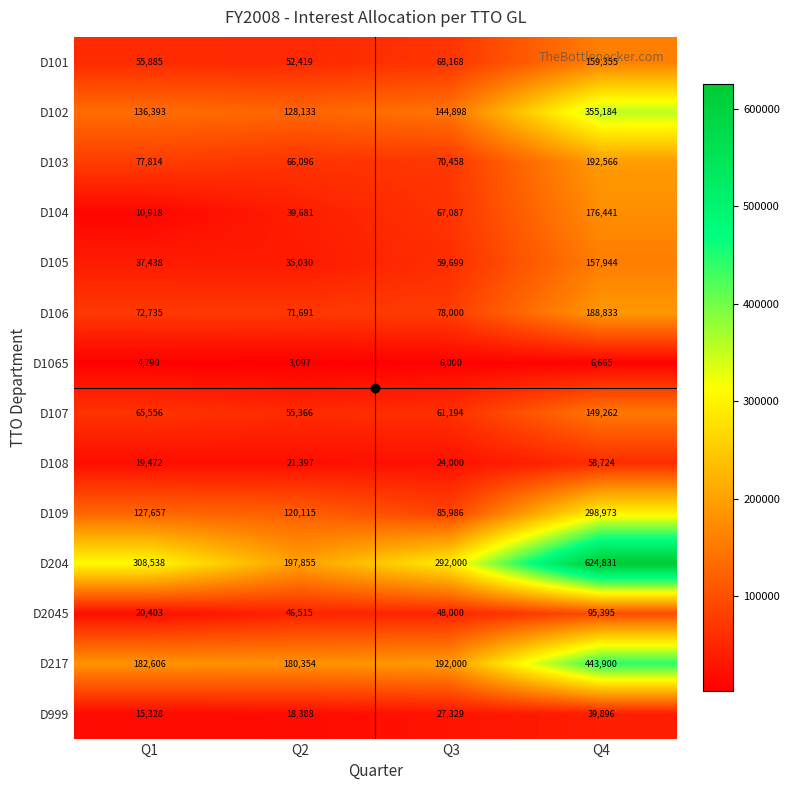

What is the difference between the second highest and second lowest values in the D104 series?

27406